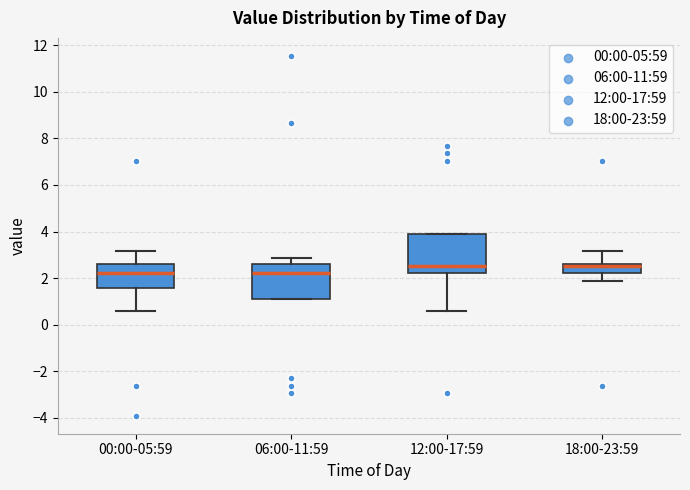

Reading left to right, read every box against the y-axis: the position of its median line, the range the box covers, and the ends of its whiskers. The values are not printed on the chart, so give them approximately, as read against the axis.

00:00-05:59: median 2.2, box 1.6 to 2.6, whiskers 0.6 to 3.2
06:00-11:59: median 2.2, box 1.0 to 2.6, whiskers 1.0 to 2.8
12:00-17:59: median 2.6, box 2.2 to 3.8, whiskers 0.6 to 3.8
18:00-23:59: median 2.6 (just below the box's upper edge), box 2.2 to 2.6, whiskers 1.8 to 3.2